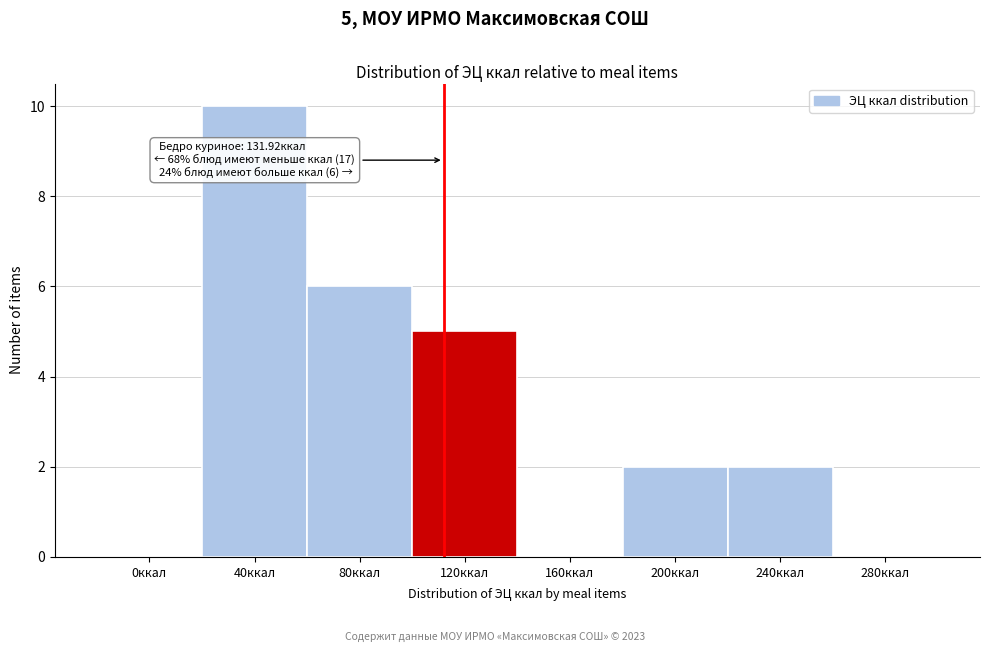

Reading left to right, list all the values displayed in this chart.

0ккал=0	40ккал=10	80ккал=6	120ккал=5	160ккал=0	200ккал=2	240ккал=2	280ккал=0